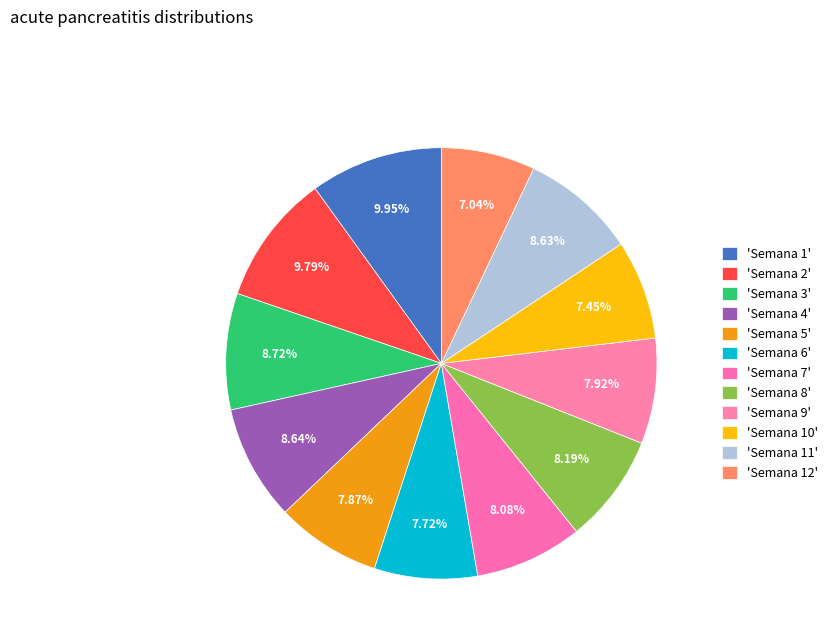

Count the number of slices in the pie.

12